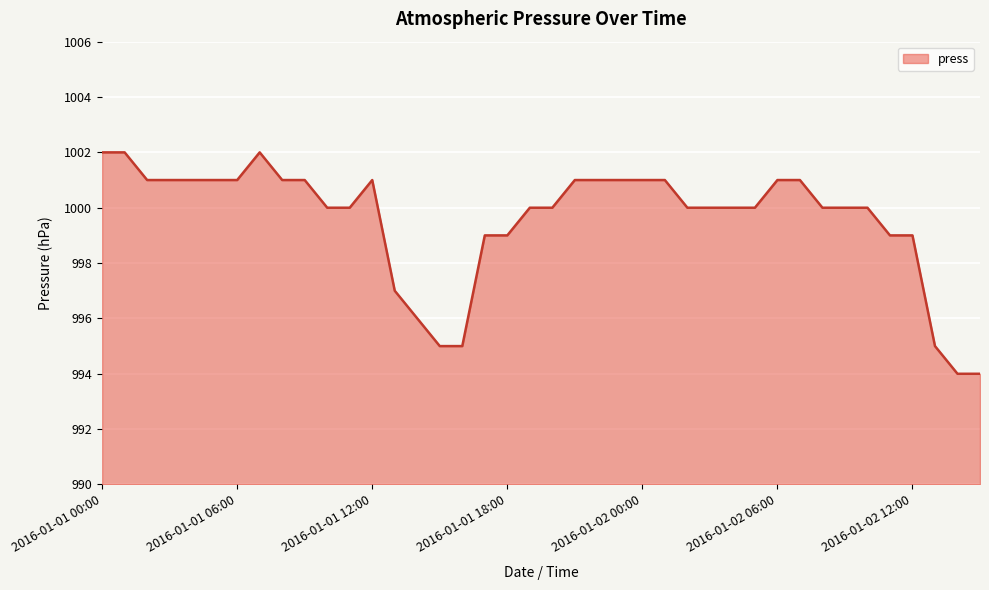

What is the minimum value shown in the chart?

994